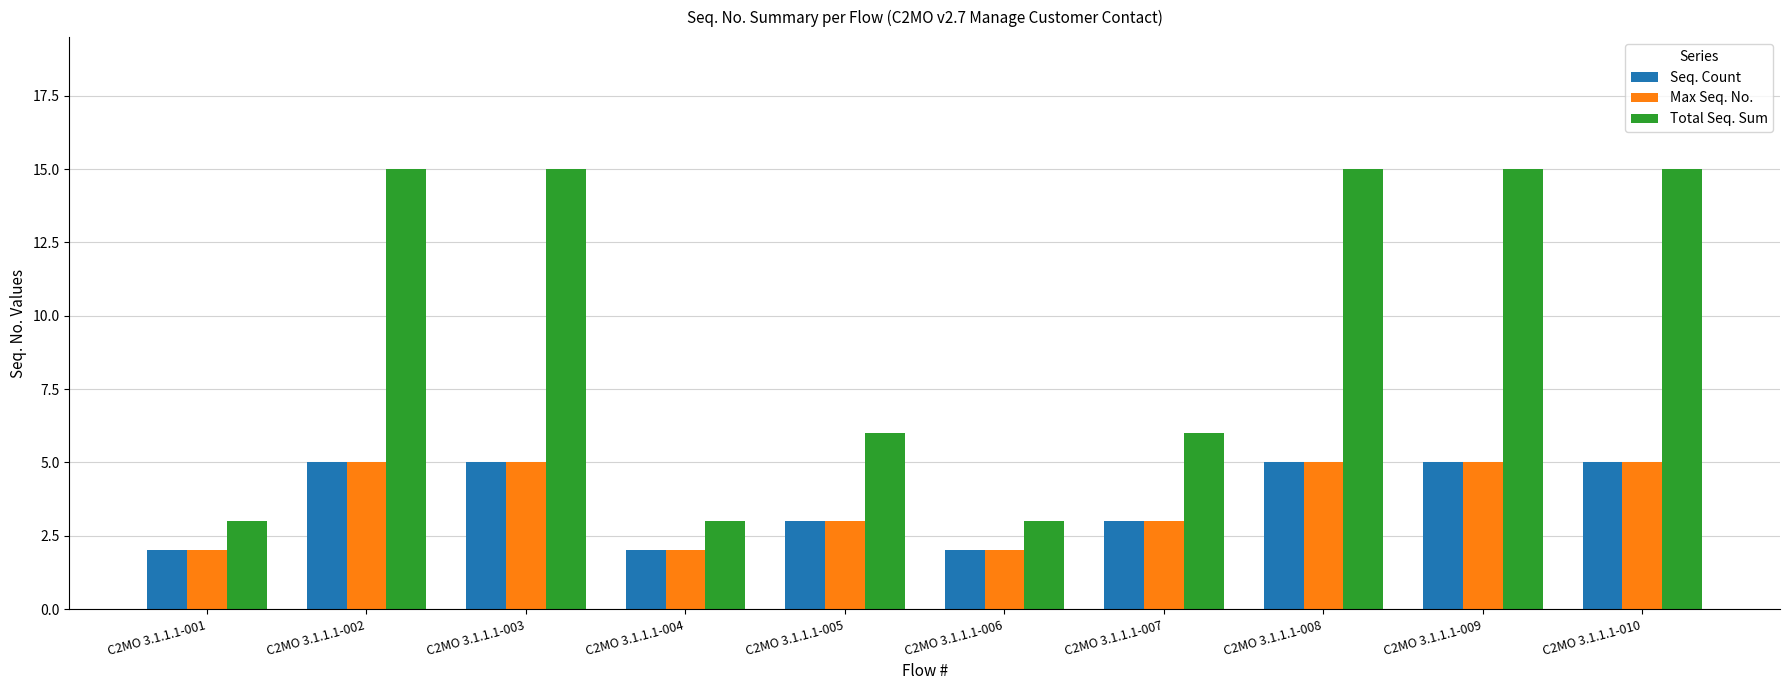

What is the sum of the Seq. Count values at C2MO 3.1.1.1-007 and C2MO 3.1.1.1-010?

8